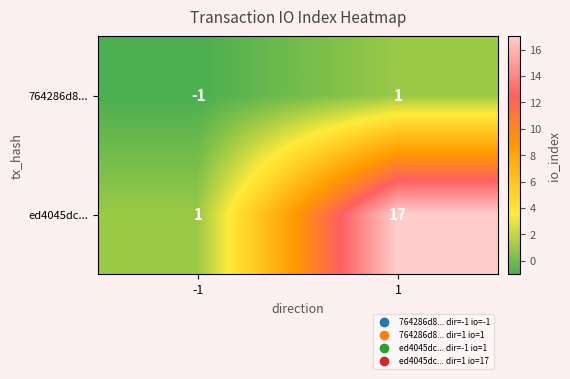

How many categories are shown in the chart?

2